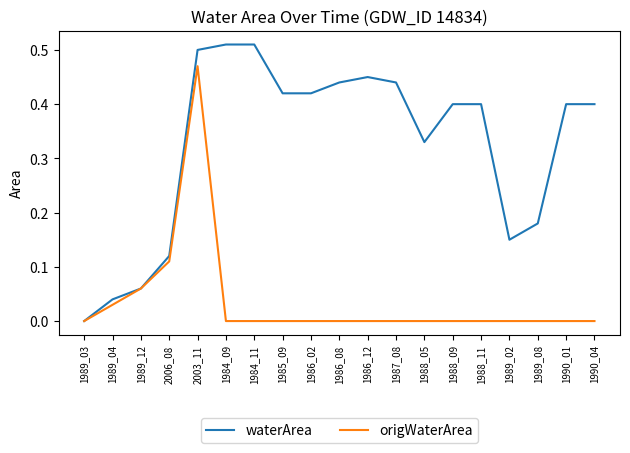

Between 1986_08 and 1990_04, which series saw the biggest shift?

waterArea